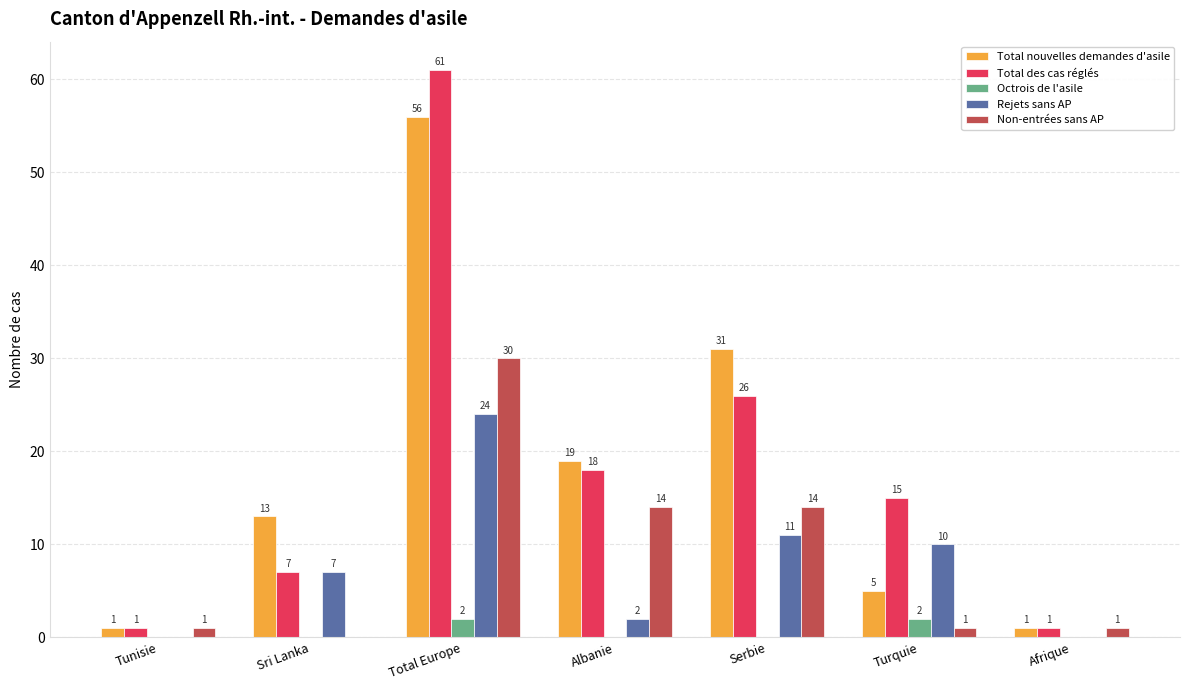

What is the sum of all Rejets sans AP values?

54